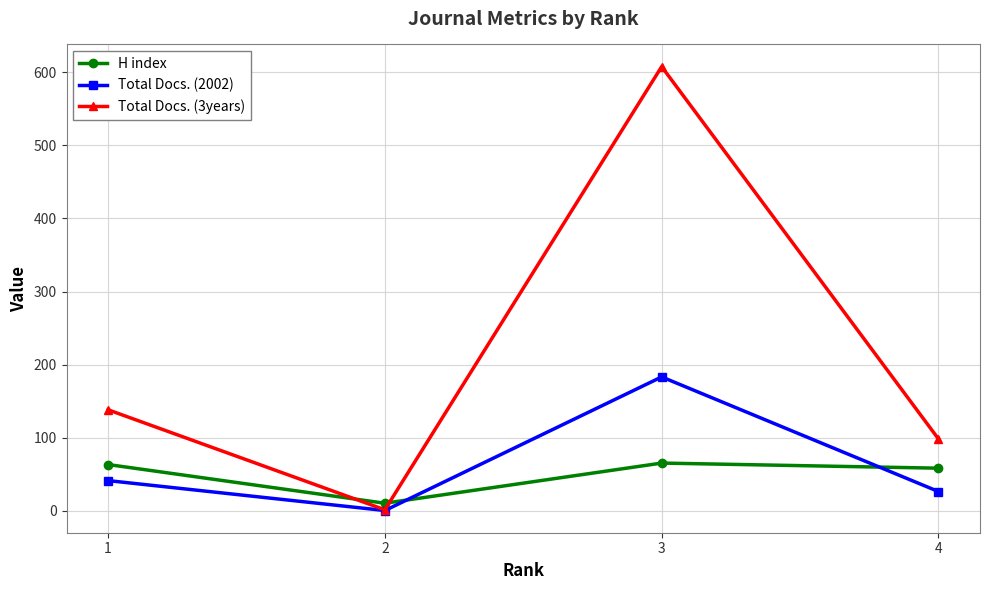

List the series in order of their peak value, highest first.

Total Docs. (3years), Total Docs. (2002), H index